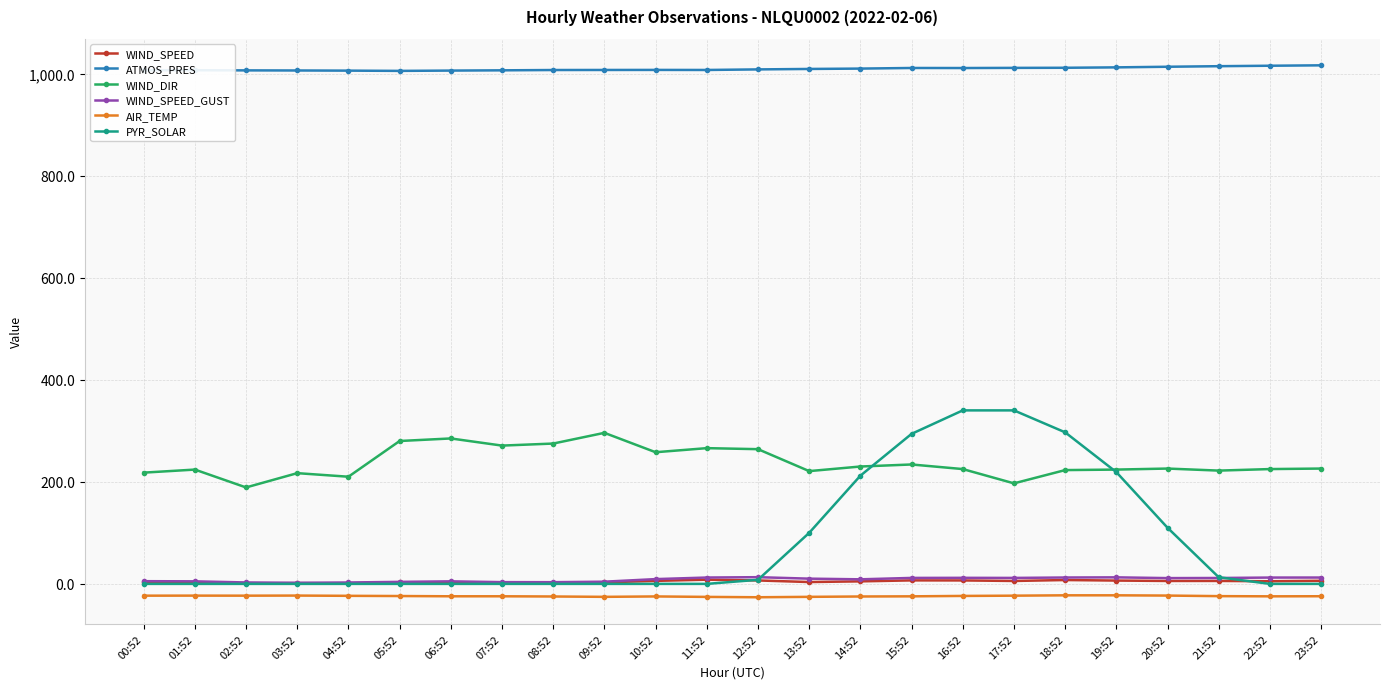

Read the AIR_TEMP value at 07:52.

-24.3